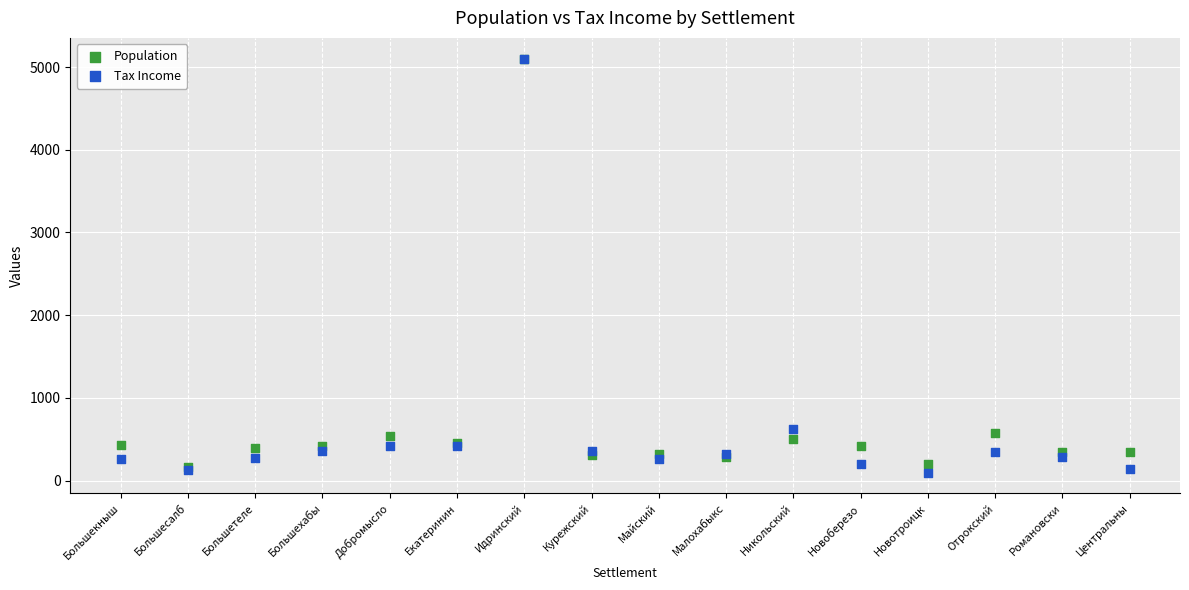

In the Tax Income series, what Y value is closest to 2599?

629.7